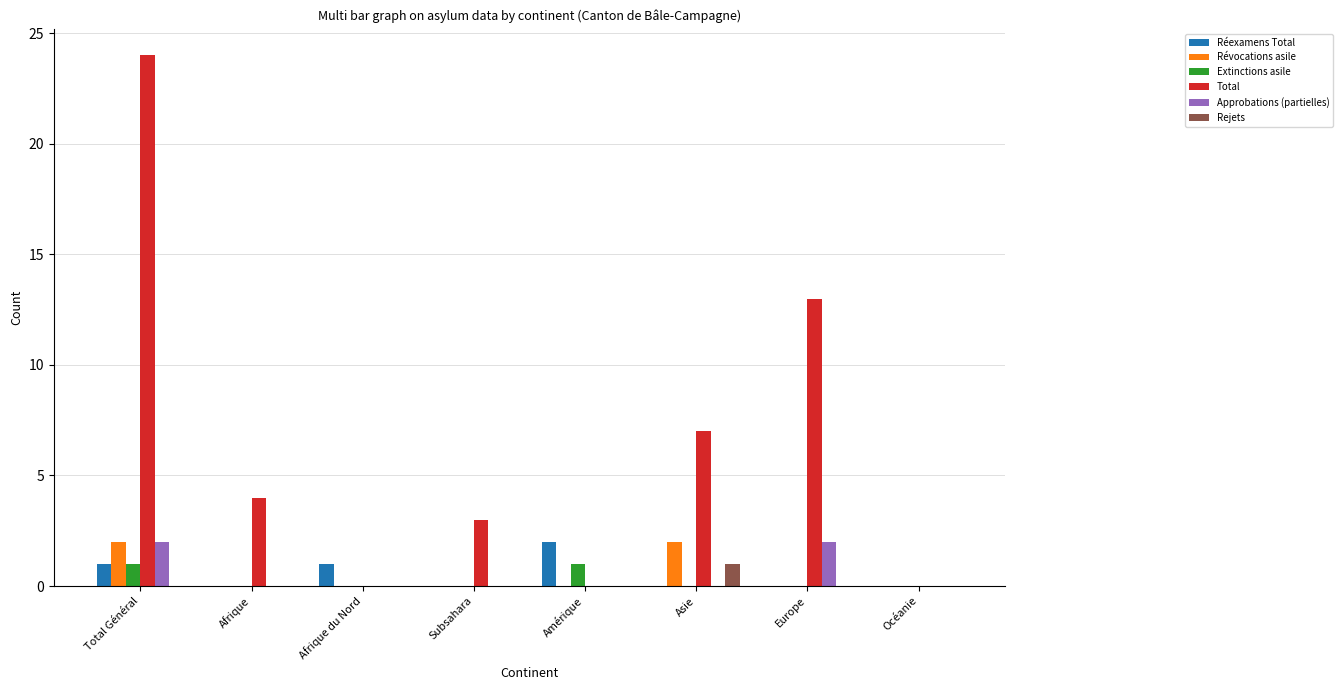

Is it true that Total equals -15 at Amérique?

False